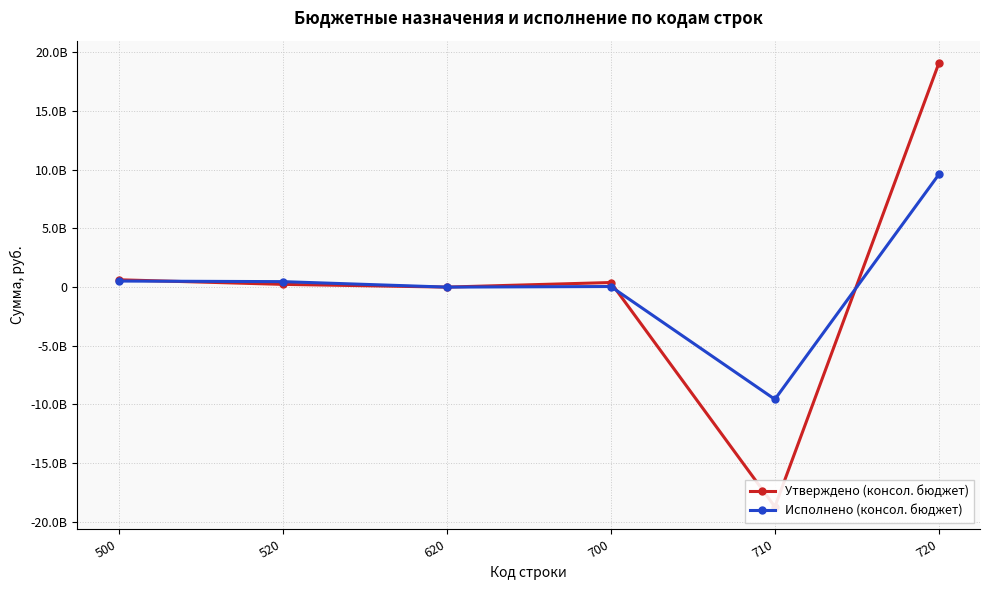

List the series in order of their overall mean, lowest first.

Исполнено (консол. бюджет), Утверждено (консол. бюджет)